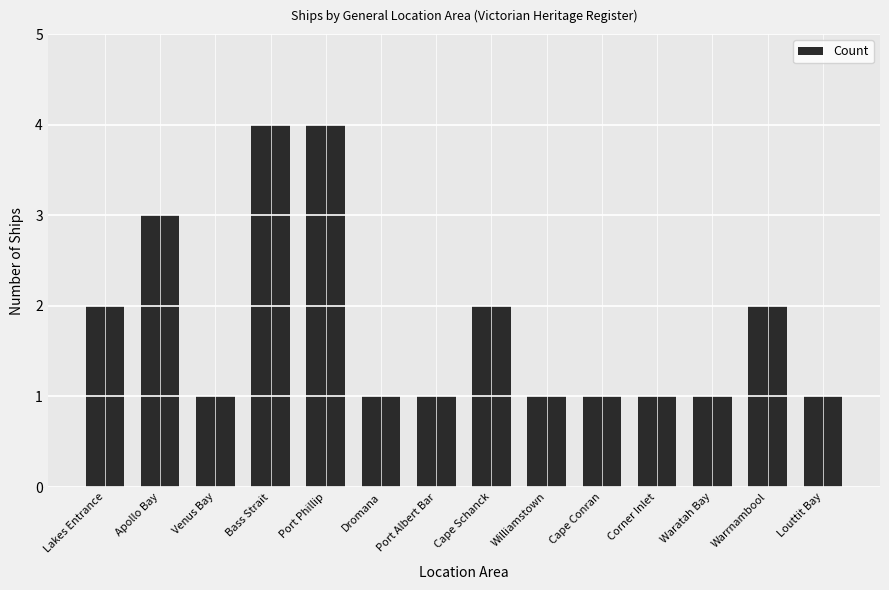

How many distinct data groups are displayed?

1